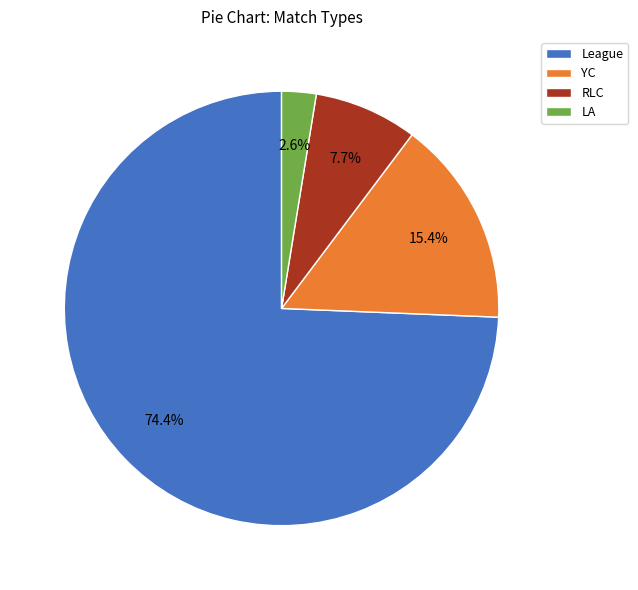

Which slice represents more than half of the pie?

League